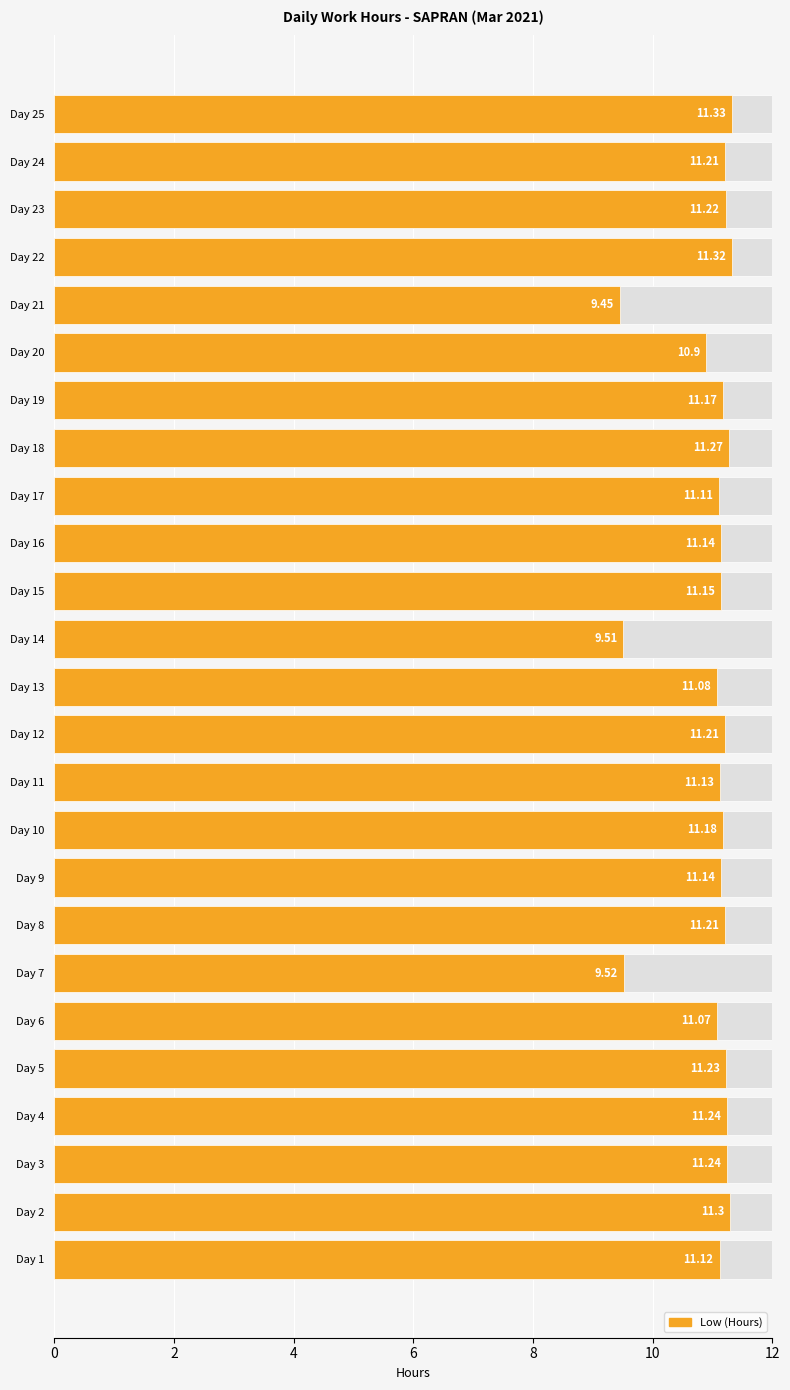

Reading right to left, transcribe all the data shown in this chart.

11.3	11.2	11.2	11.3	9.4	10.9	11.2	11.3	11.1	11.1	11.2	9.5	11.1	11.2	11.1	11.2	11.1	11.2	9.5	11.1	11.2	11.2	11.2	11.3	11.1